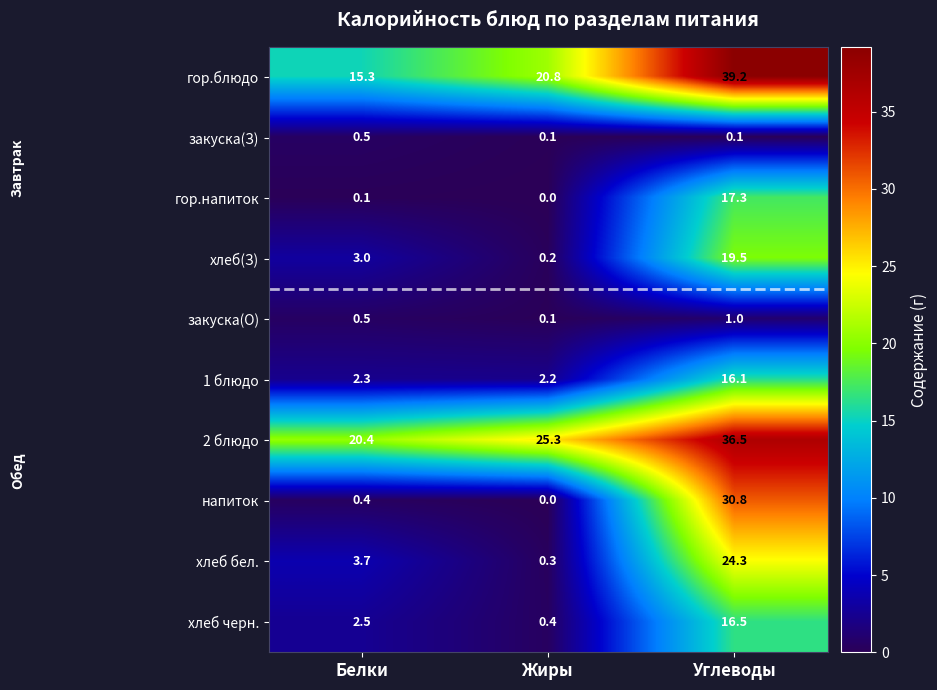

Which series has the largest total across all categories?

2 блюдо